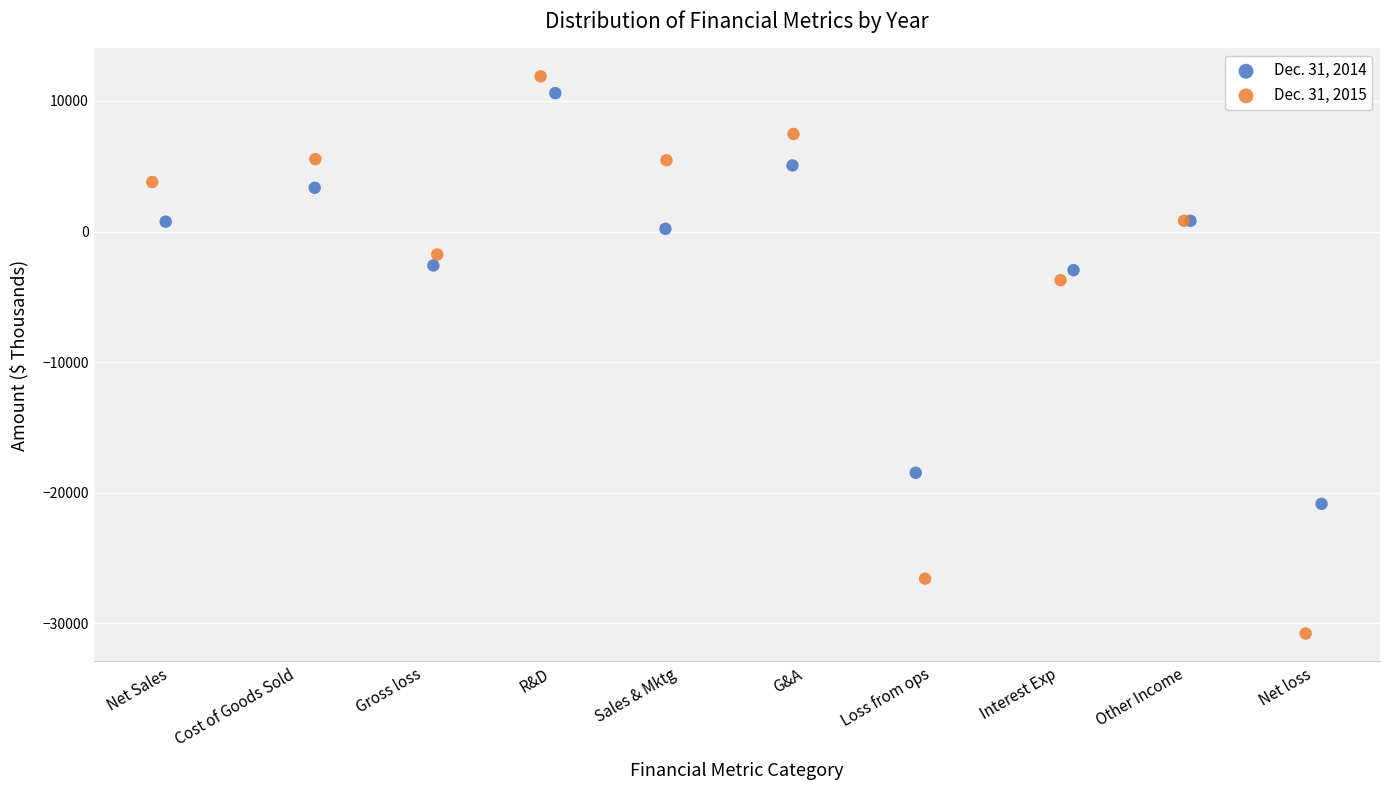

Which series has the widest spread of Y values?

Dec. 31, 2015